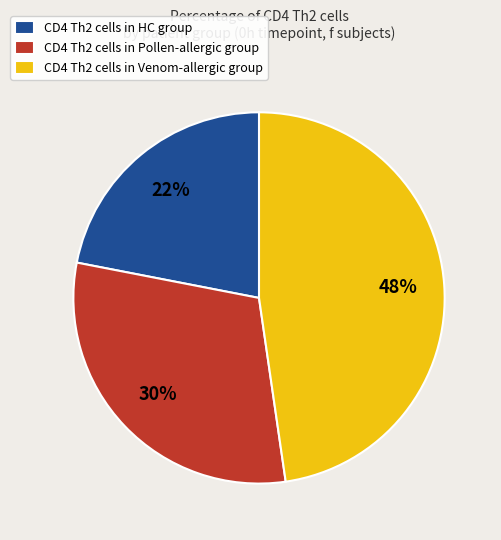

Rank the categories by value from lowest to highest.

CD4 Th2 cells in HC group, CD4 Th2 cells in Pollen-allergic group, CD4 Th2 cells in Venom-allergic group